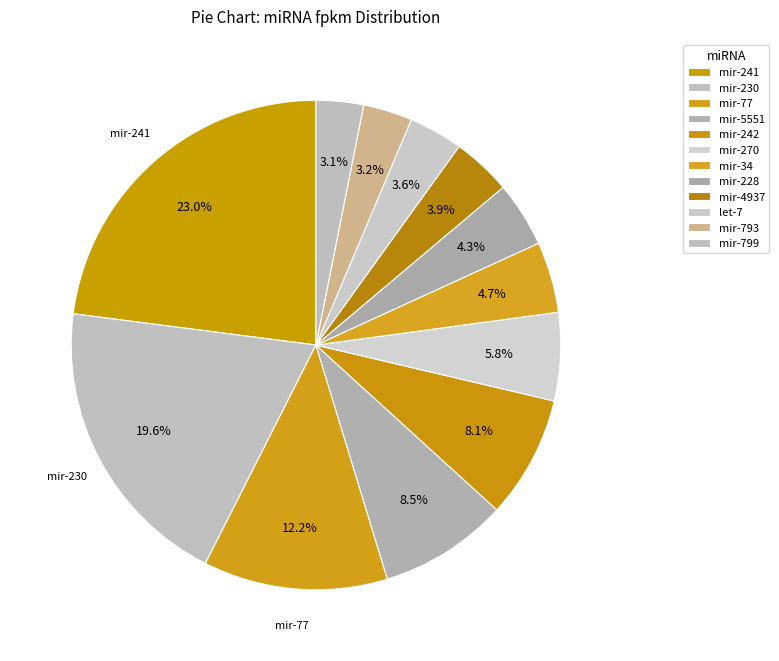

Count the number of slices in the pie.

12